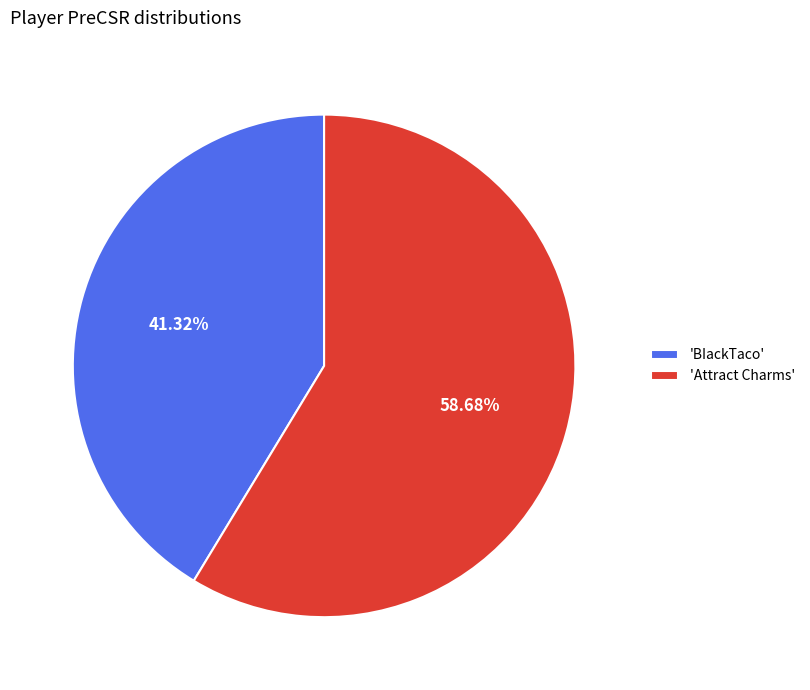

Approximately how many times larger is the value at 'Attract Charms' compared to 'BIackTaco'?

1.4